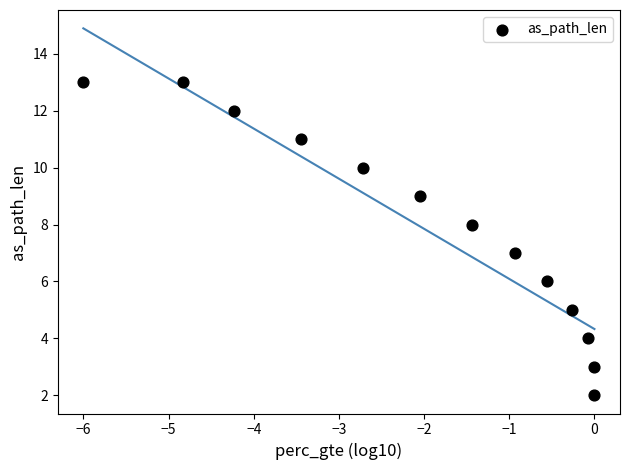

What is the range of Y values (max minus min)?

11